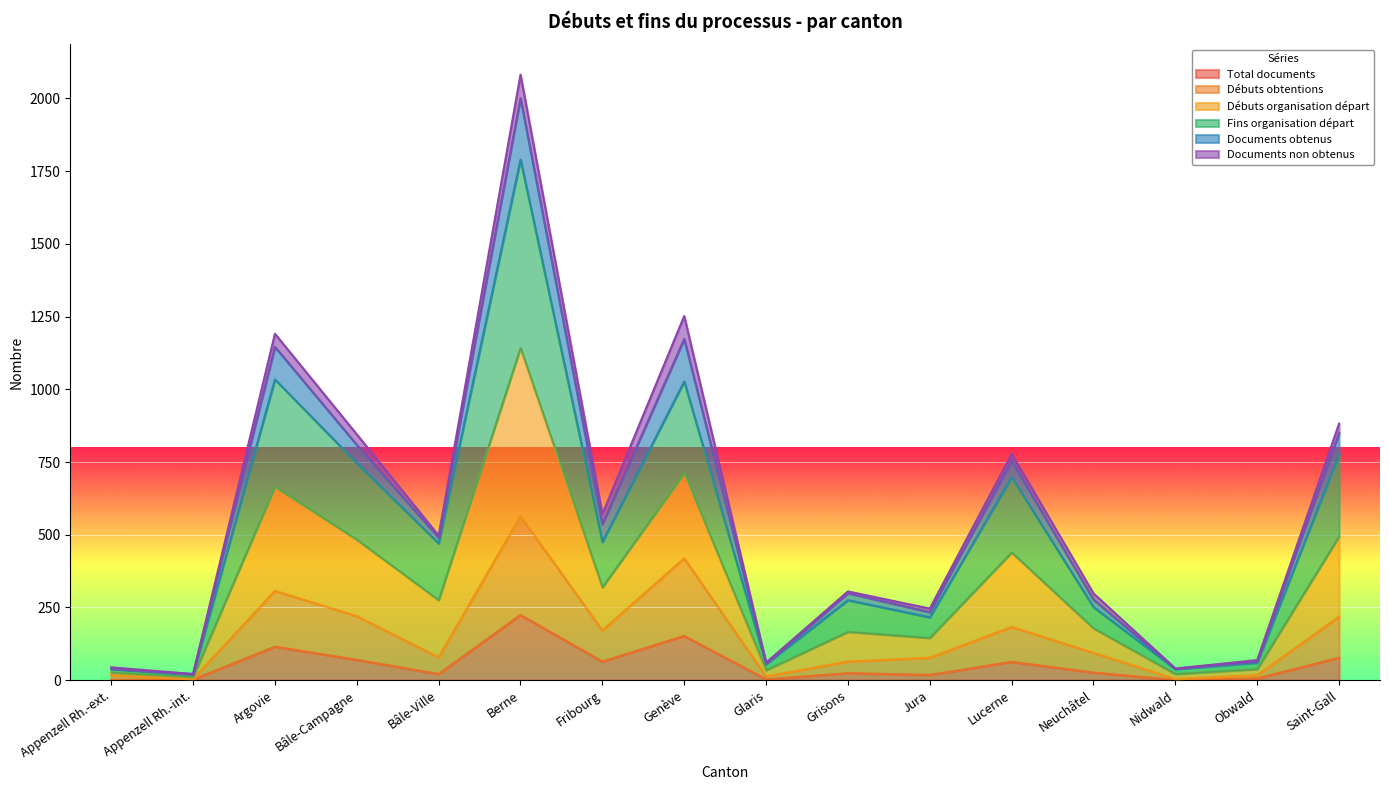

Which category has the highest value in the Total documents series?

Berne